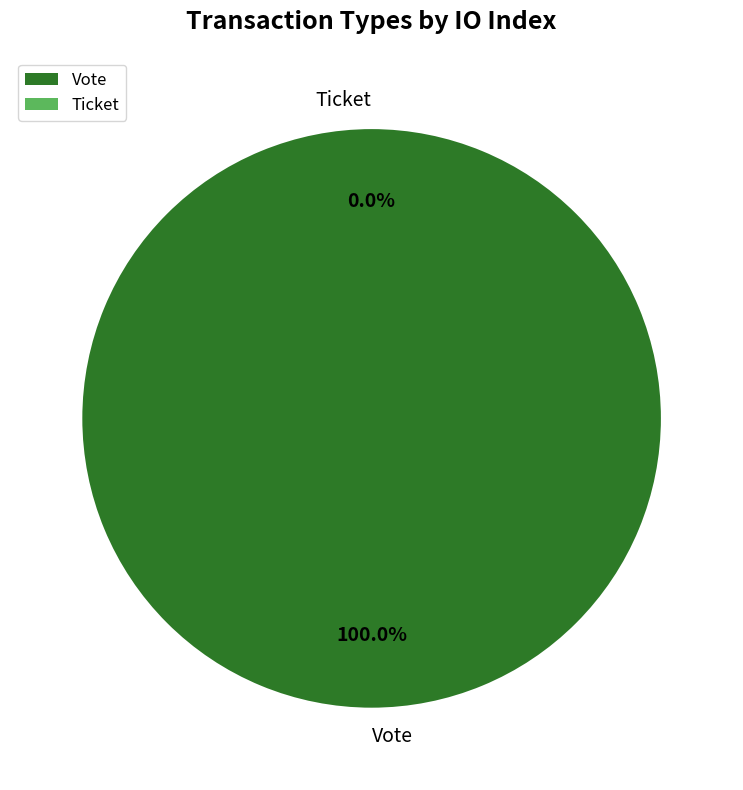

What is the change in value from Vote to Ticket?

-1